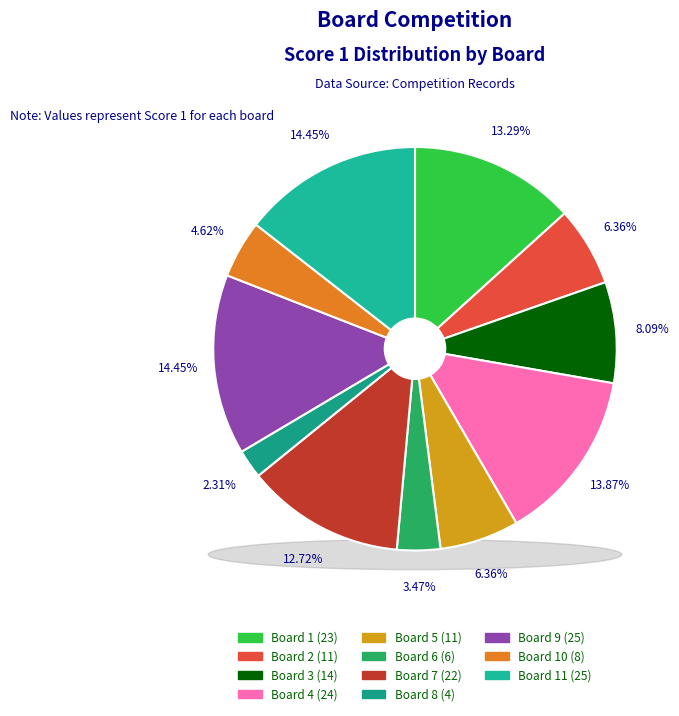

How many slices are in this pie chart?

11